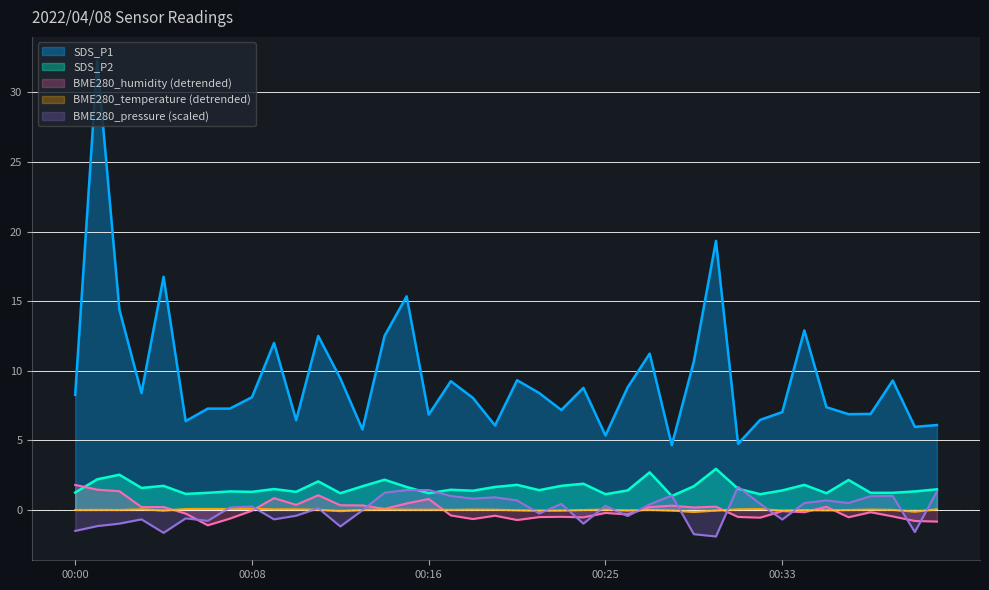

Where do BME280_humidity and BME280_pressure_norm first cross each other?

00:05 and 00:06